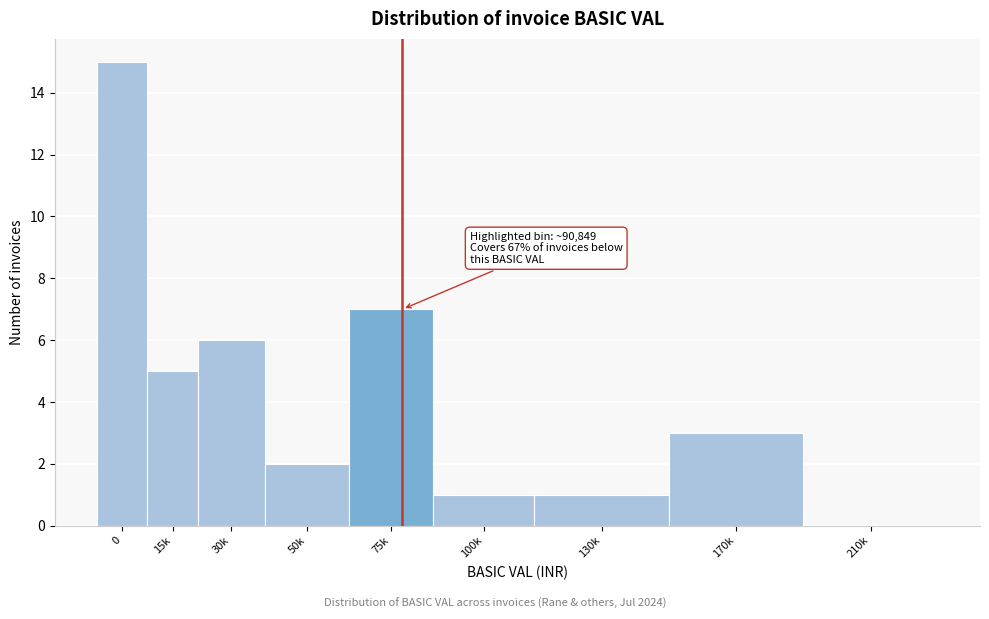

Reading right to left, what are all the values shown in this chart?

210k=0	170k=3	130k=1	100k=1	75k=7	50k=2	30k=6	15k=5	0=15